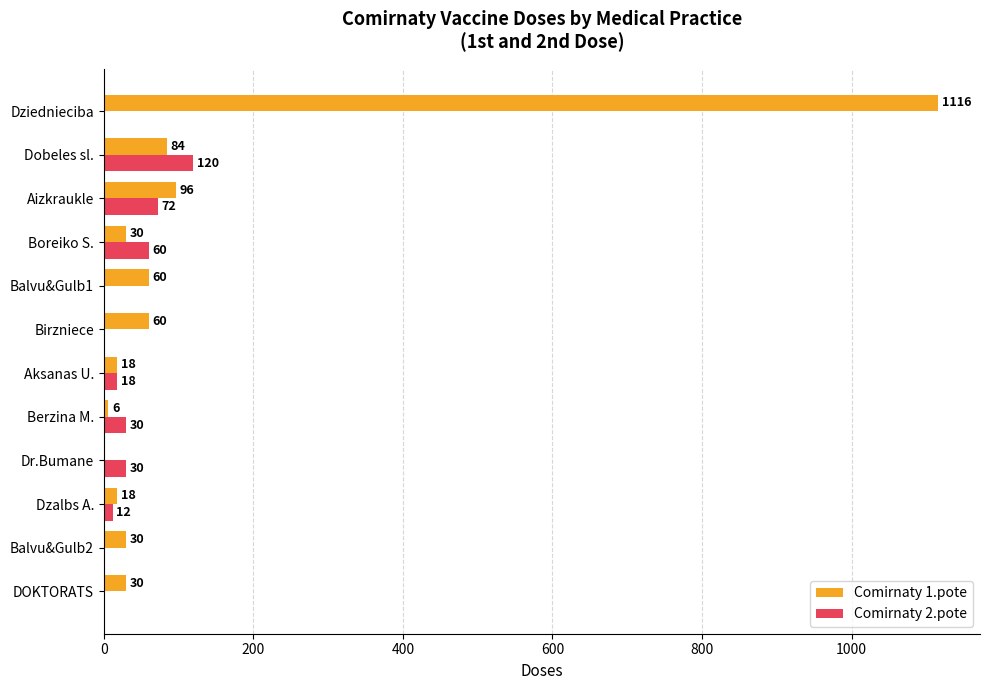

True or false: Comirnaty 2.pote has a value of 0 at DOKTORATS.

True